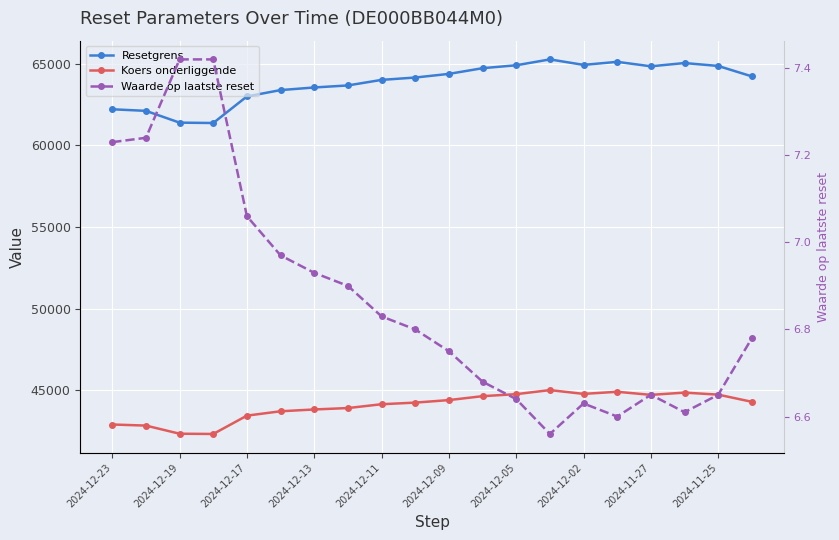

Does the chart display data point markers on the line(s)?

Yes